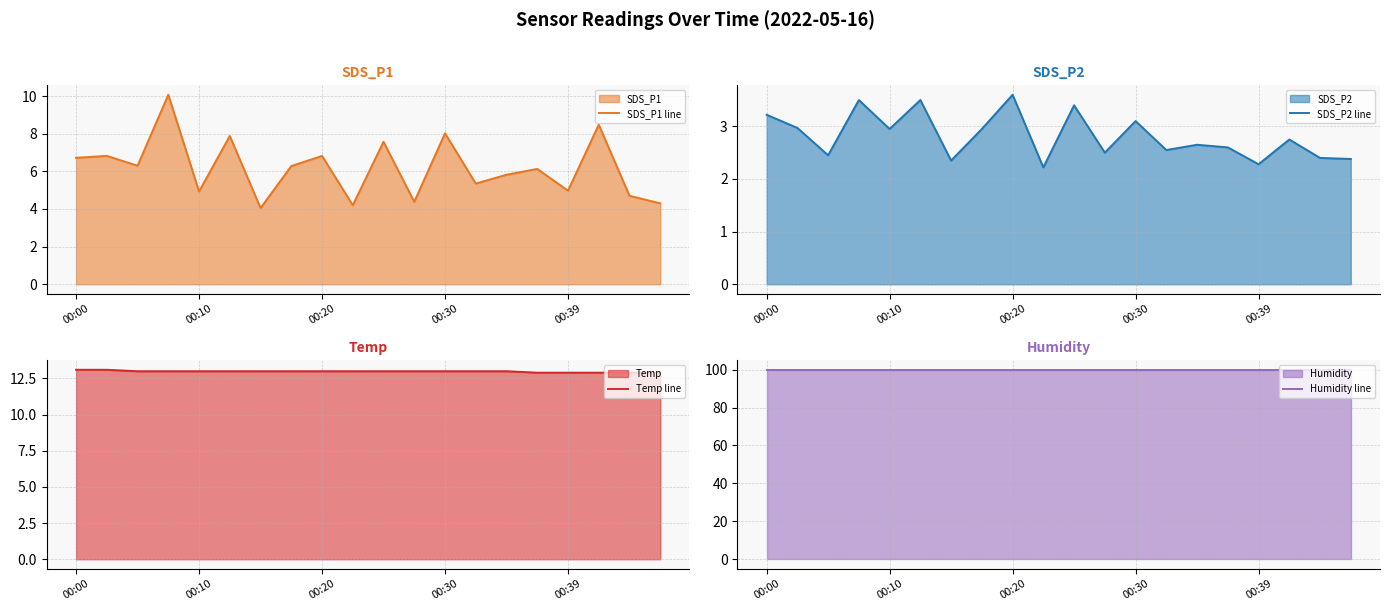

True or false: SDS_P2 line and SDS_P1 line cross at least once.

False